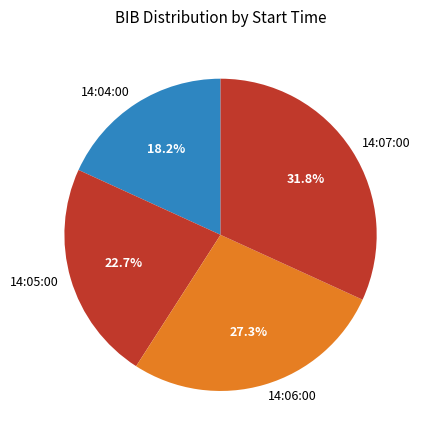

What percentage is the 14:05:00 slice, to the nearest percent?

23%